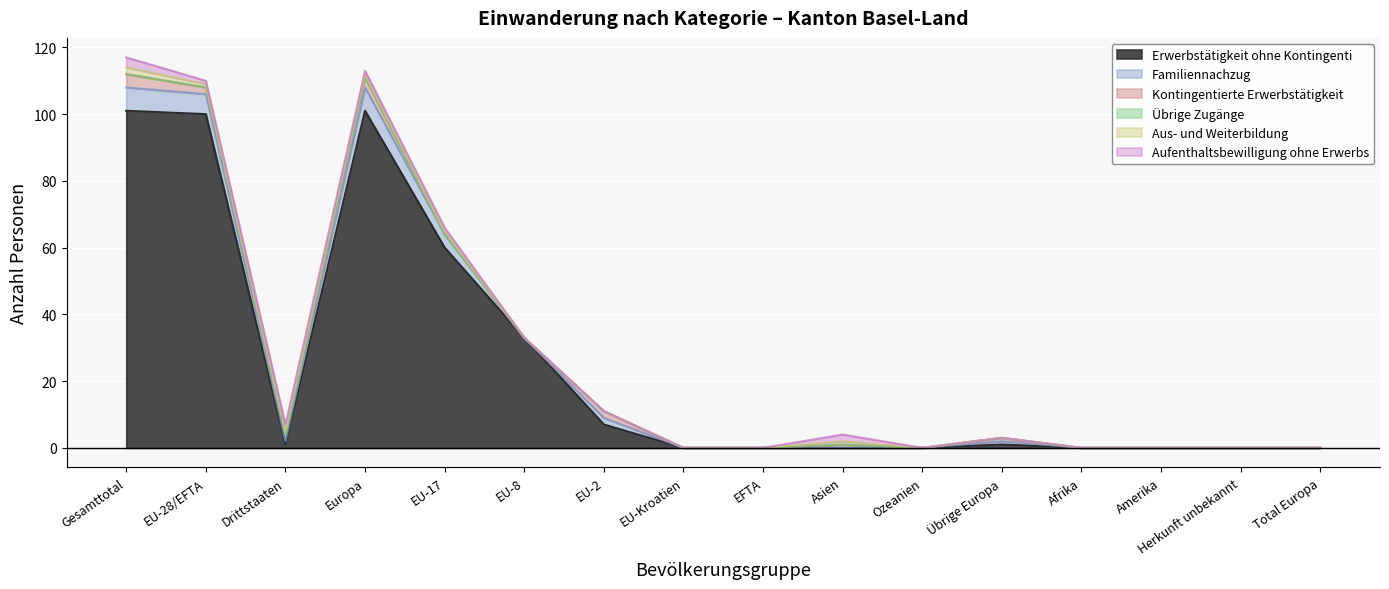

How many positive values does the Erwerbstätigkeit ohne Kontingenti series have?

8